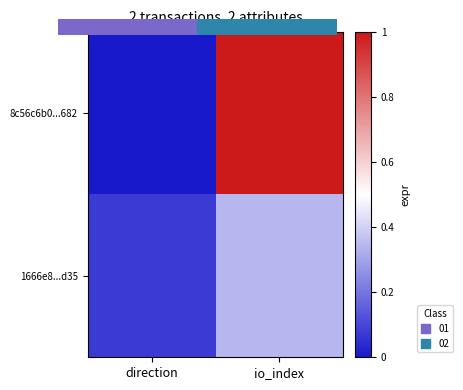

What is the spread (max minus min) of values at direction?

0.1